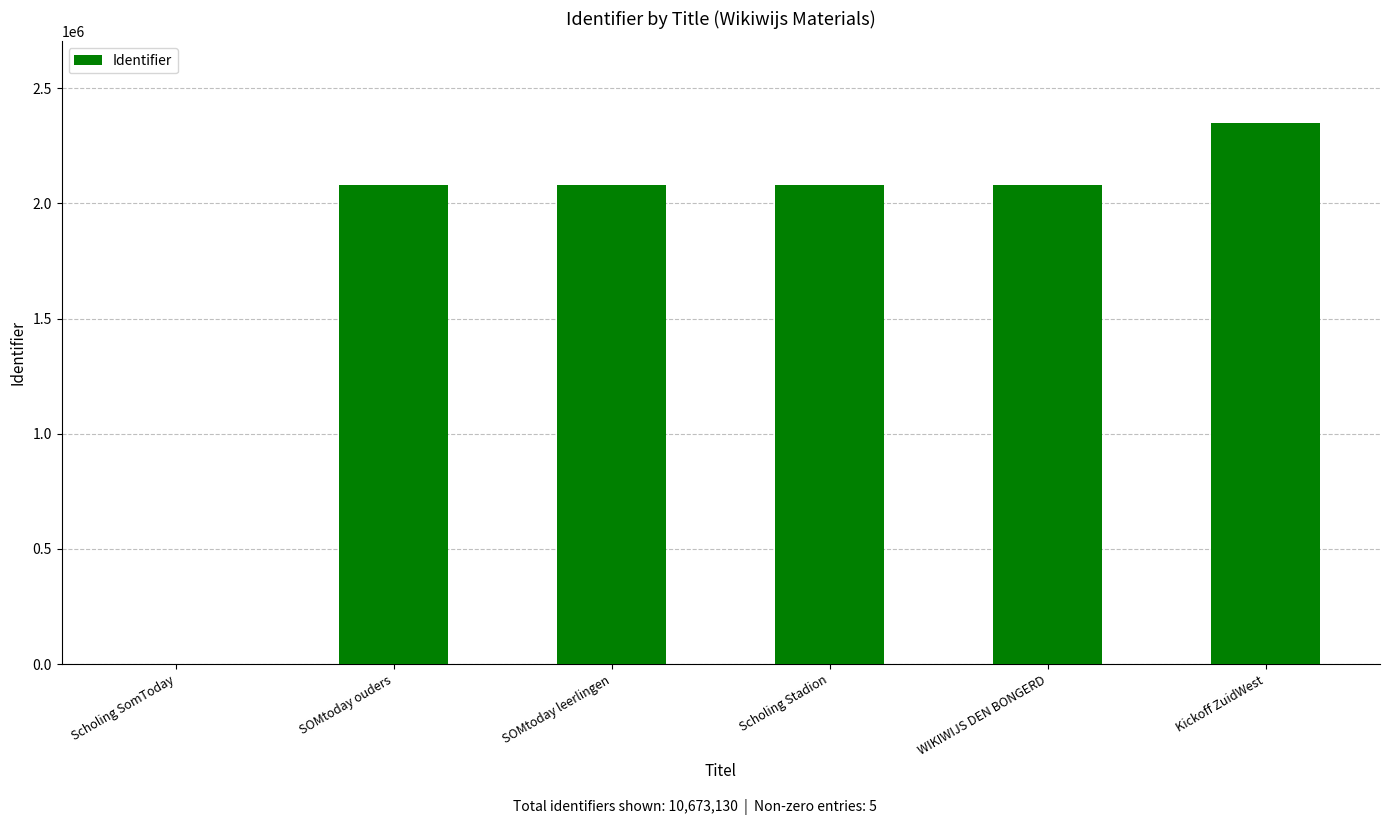

Does the chart contain stacked bars?

No